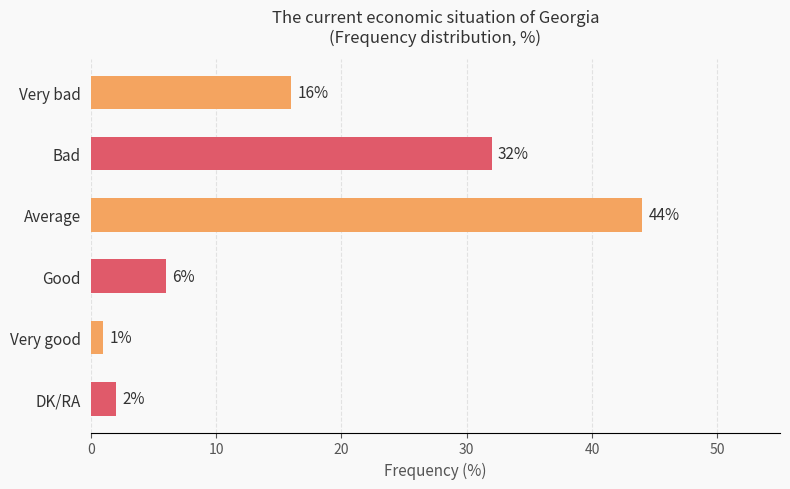

What is the difference between the maximum and minimum values?

43